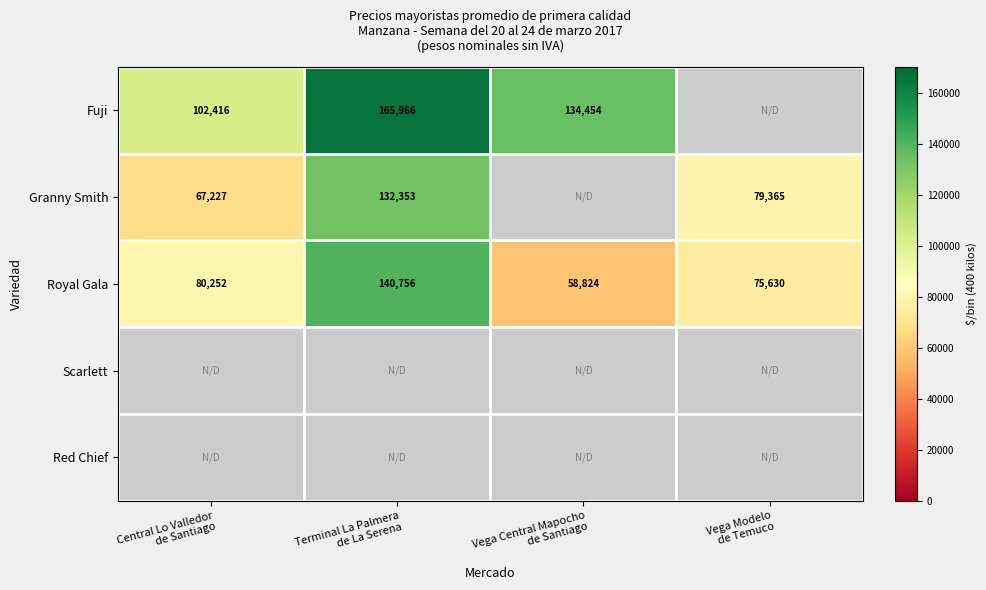

Between Vega Modelo
de Temuco and Vega Central Mapocho
de Santiago, which is larger?

Vega Central Mapocho
de Santiago